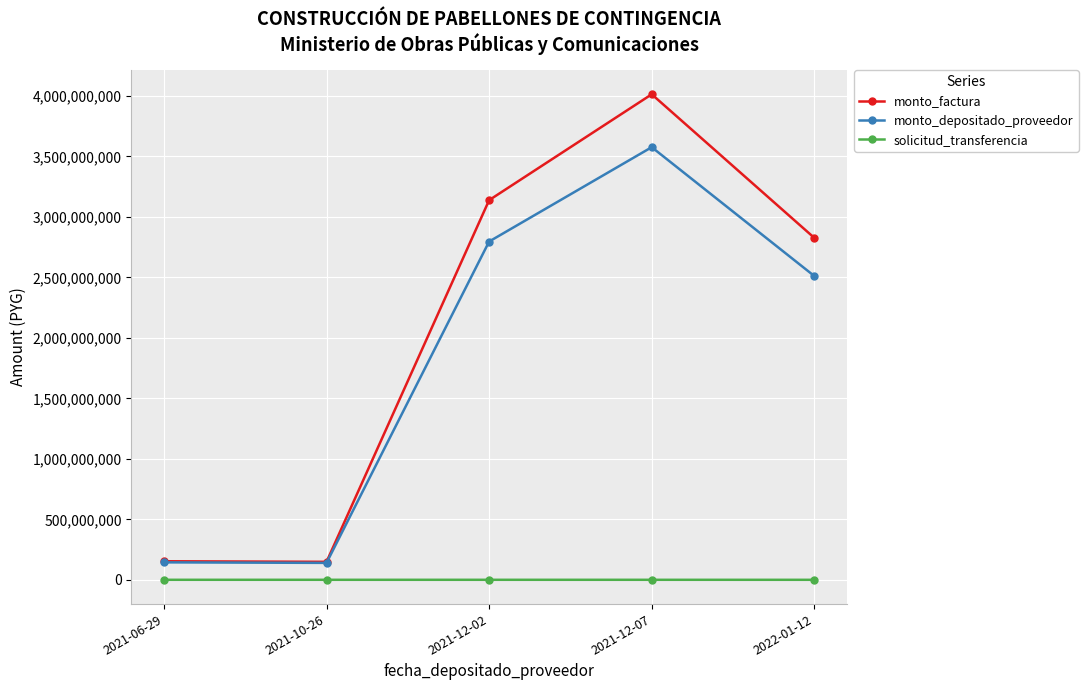

What is the label of the 5th point from the left?

2022-01-12